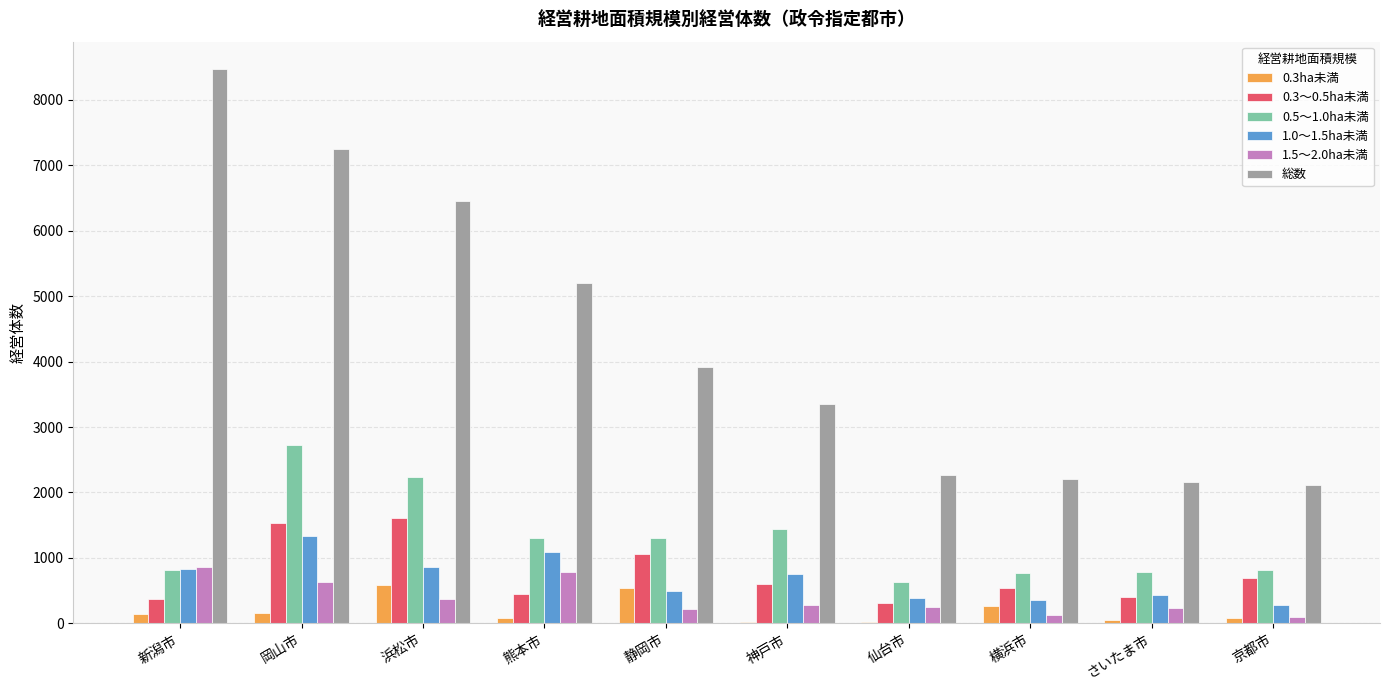

What is the sum of the 総数 values at 熊本市 and 京都市?

7307